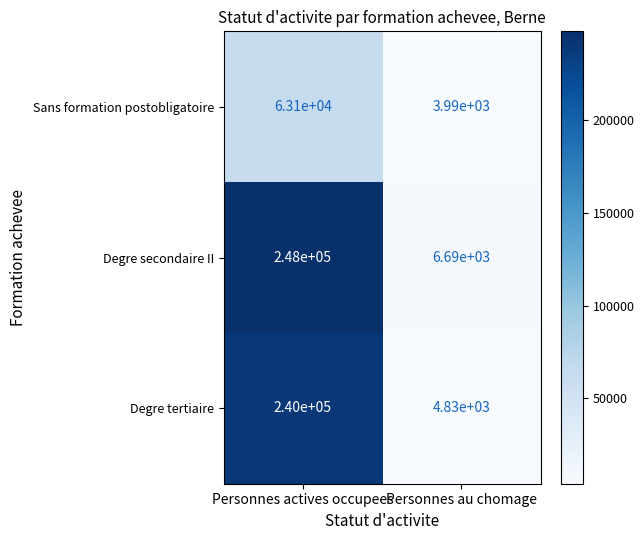

Reading left to right, transcribe all the data shown in this chart.

Sans formation postobligatoire: 63100	3990
Degre secondaire II: 248000	6690
Degre tertiaire: 240000	4830